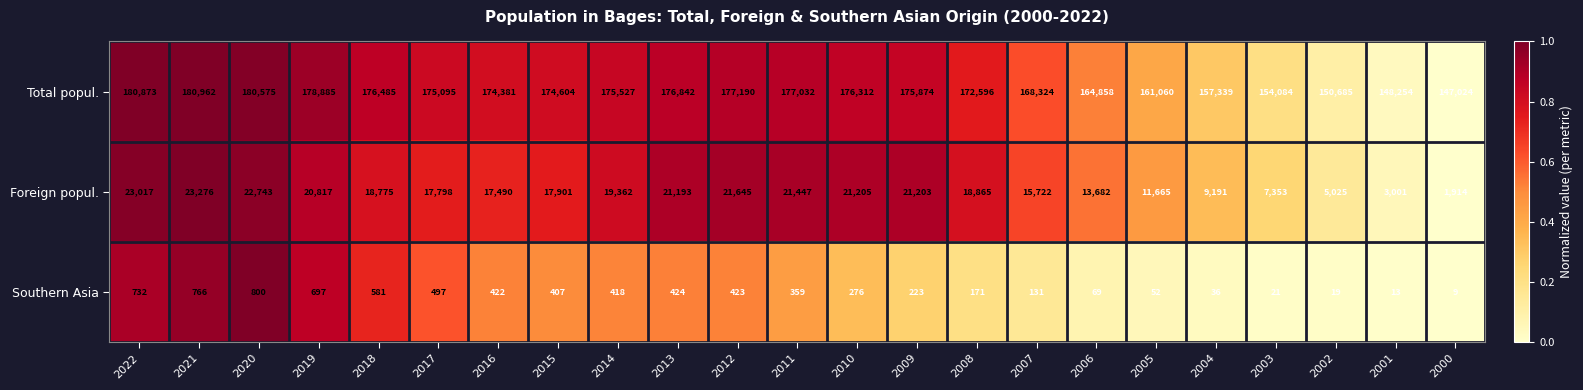

What is the spread (max minus min) of values at 2017?

174598